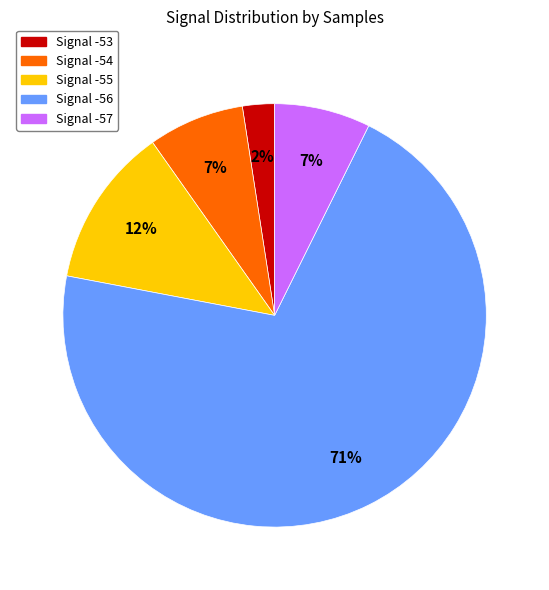

Is there any slice that represents more than half of the pie?

Yes